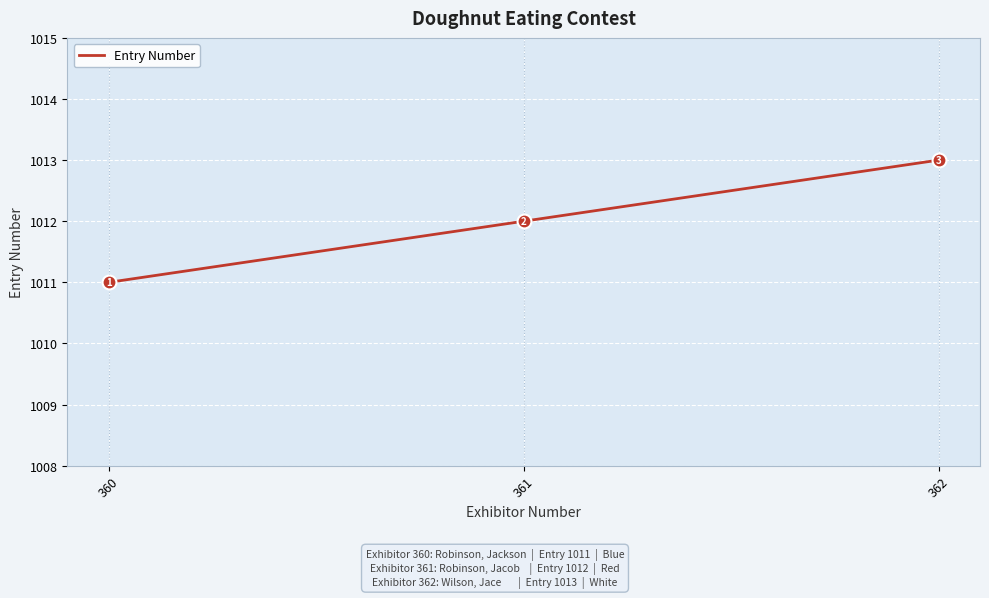

At which label is the value closest to 1012?

361